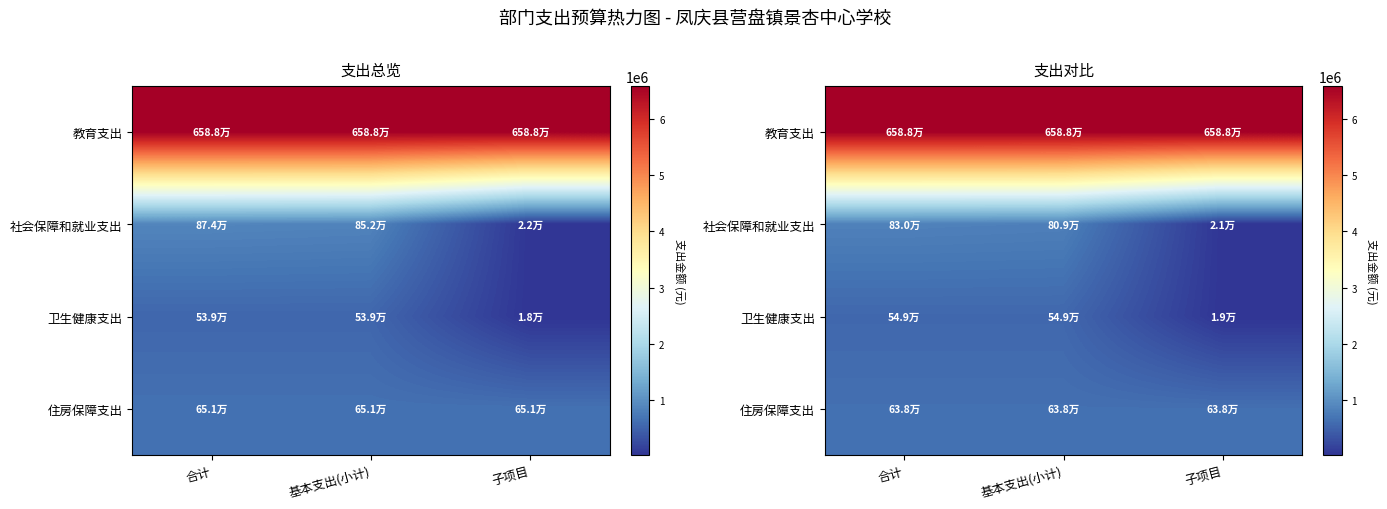

Read the 卫生健康支出 value at 合计.

549299.8